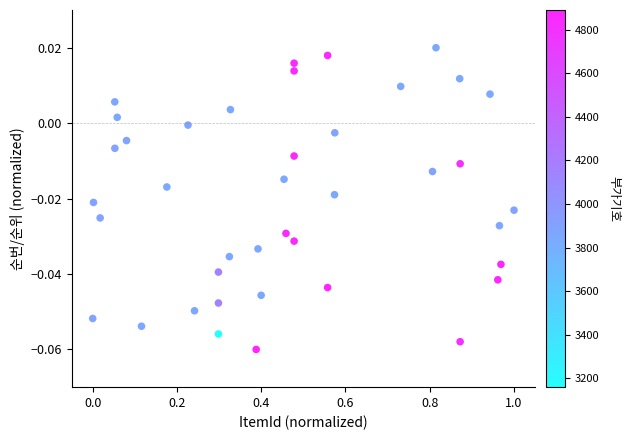

What is the range of X values (max minus min)?

1.0